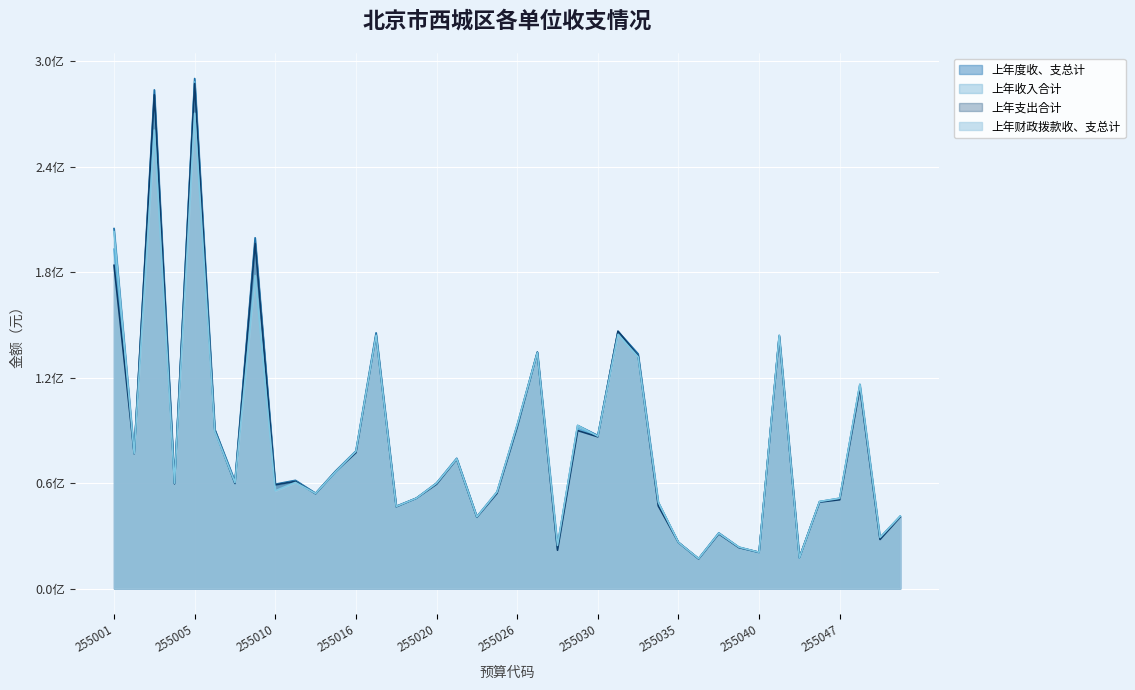

Where do 上年收入合计 and 上年财政拨款收、支总计 first cross each other?

255002 and 255003